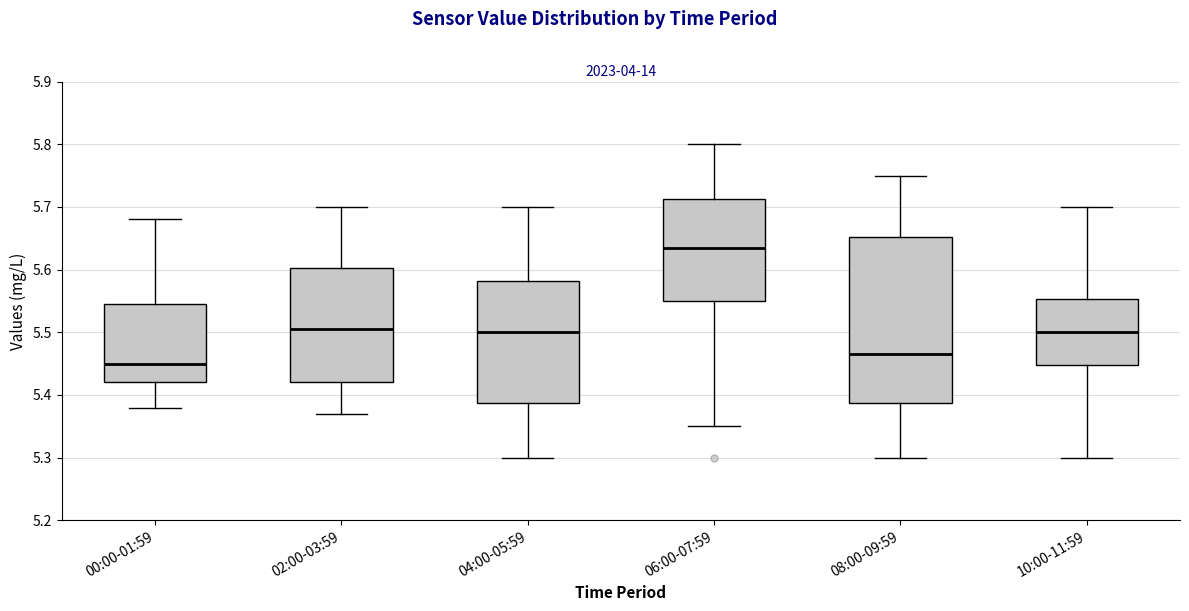

Where is the lower edge of the box for 06:00-07:59 on the y-axis? The values are not printed on the chart, so give them approximately, as read against the axis.

5.55